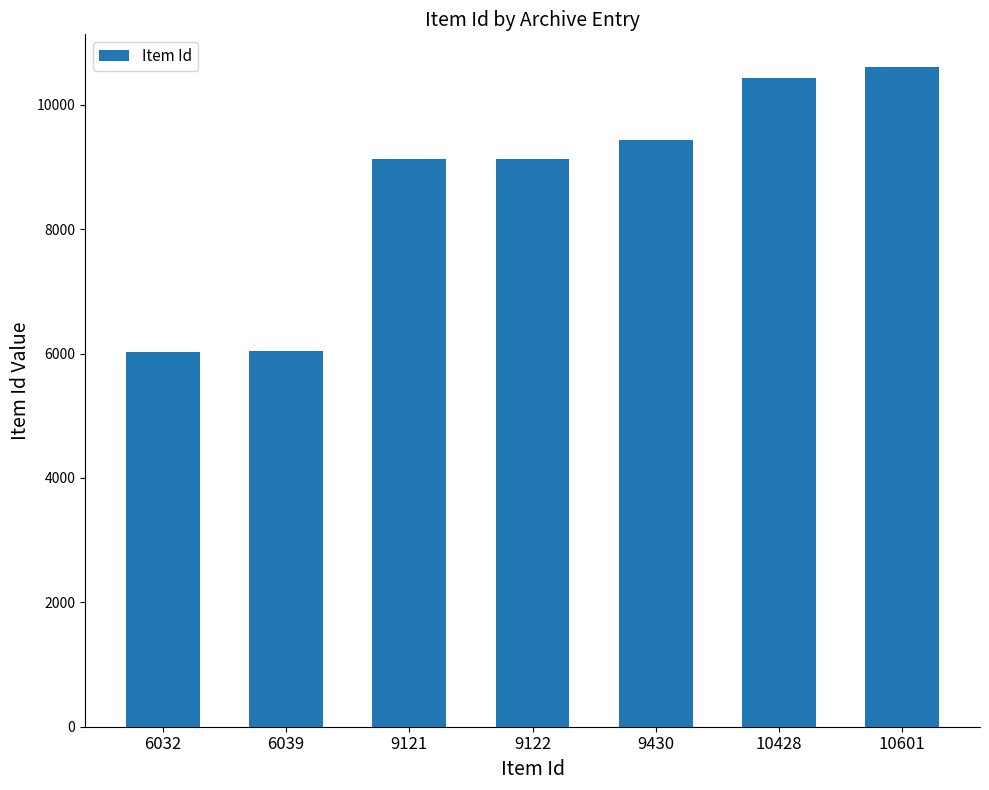

What is the sum of all values?

60773